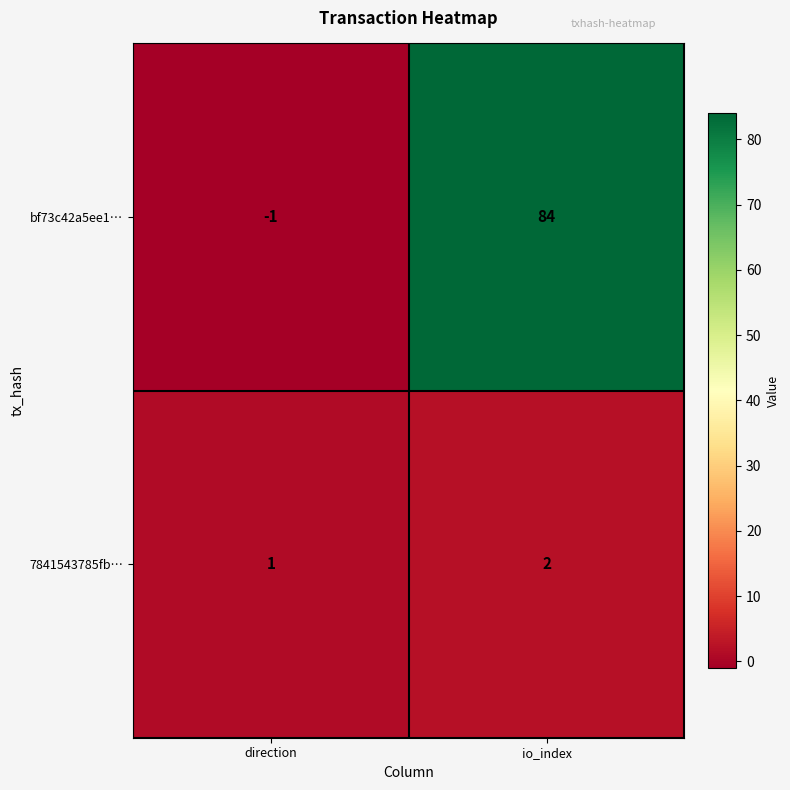

How many data points in bf73c42a5ee1… are less than 84?

1